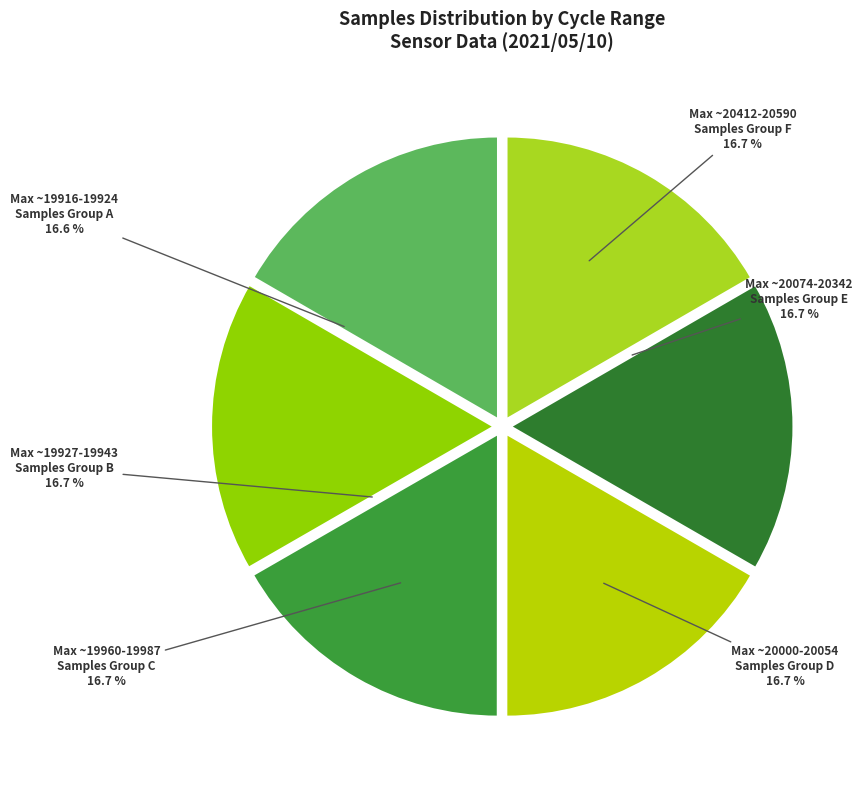

How many segments does this pie chart have?

6